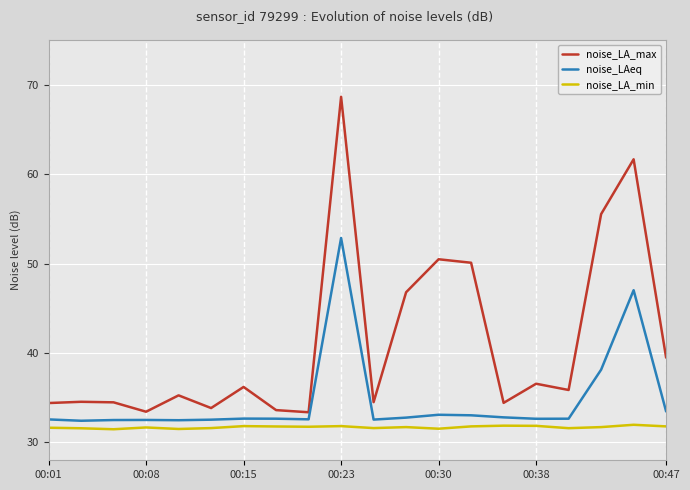

What are all the series names shown in the legend?

noise_LA_max, noise_LAeq, noise_LA_min